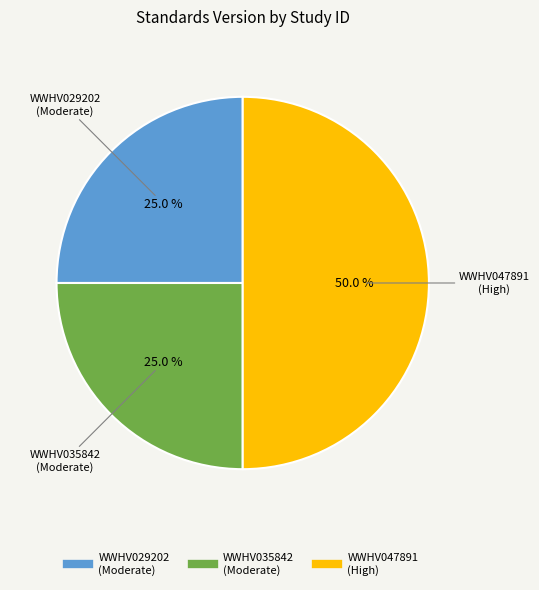

Is WWHV029202 the majority of the pie?

No